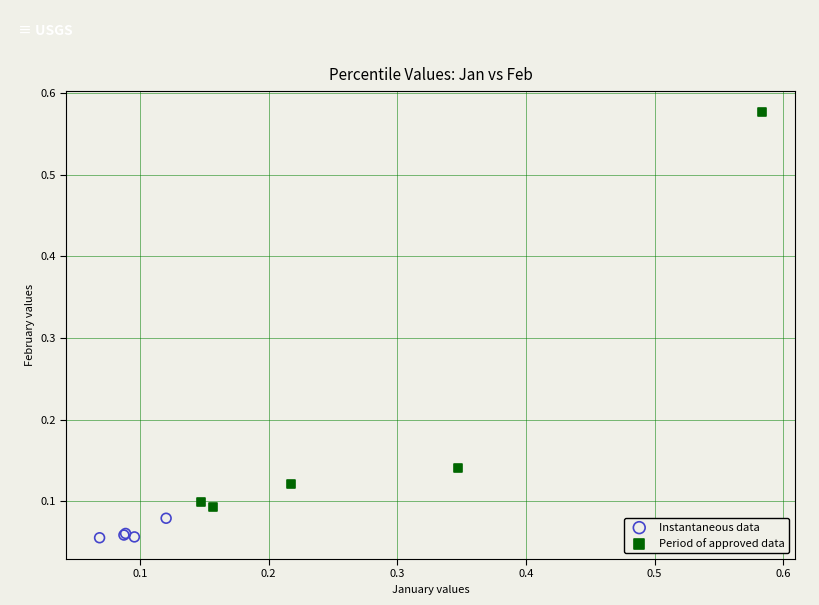

Which series has the largest Y range (max minus min)?

Period of approved data